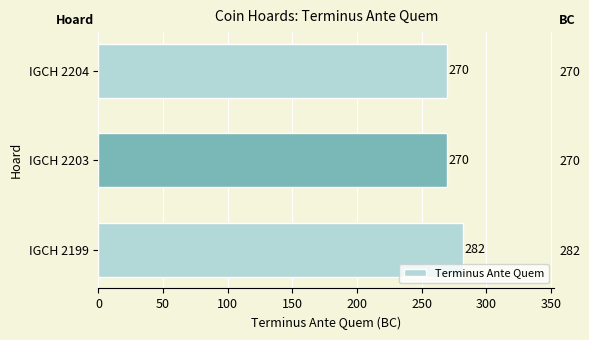

How many data points does each series have?

3